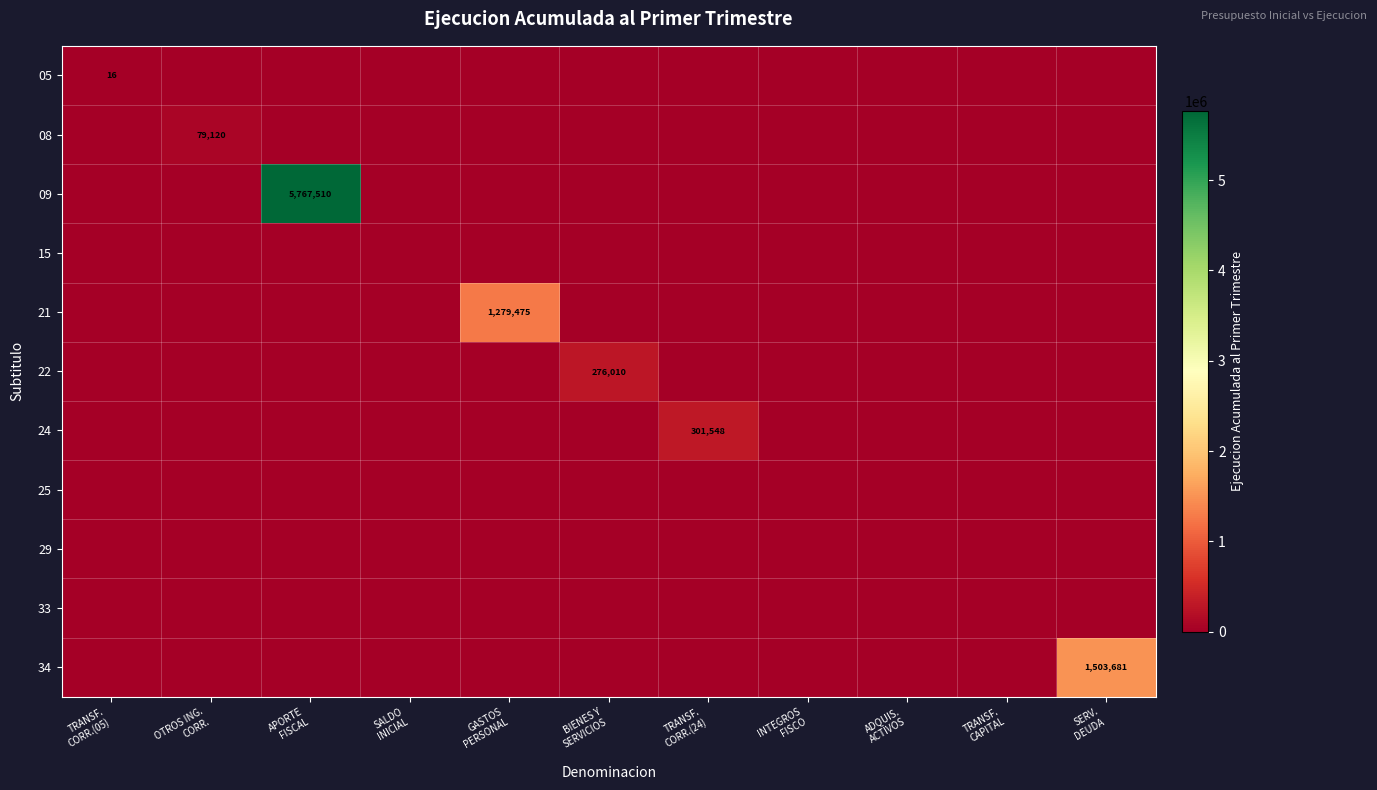

Which series has the largest total across all categories?

09